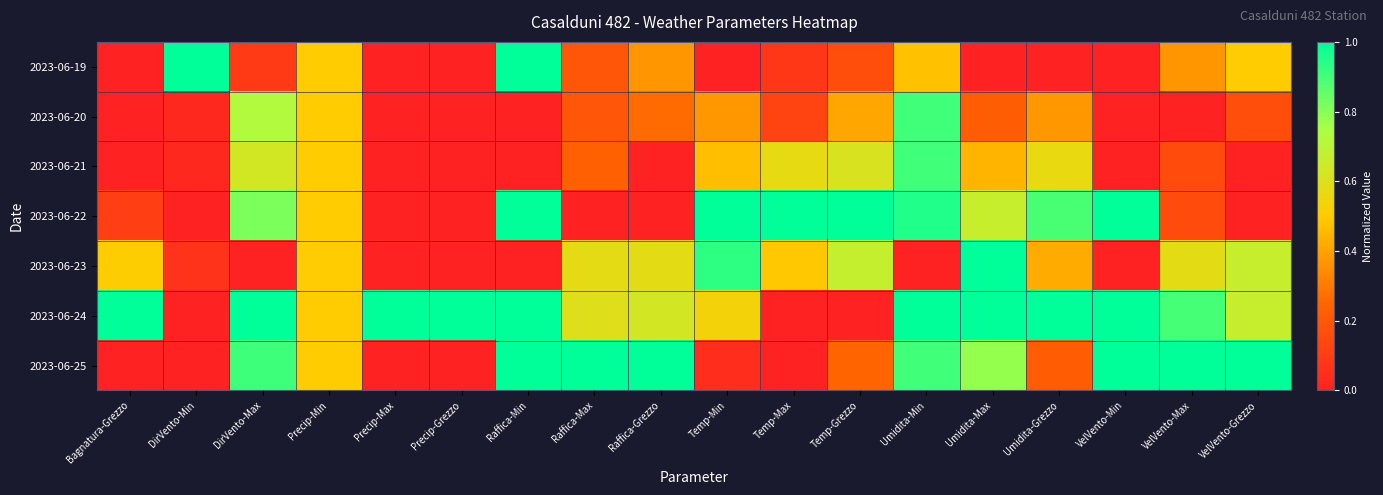

At VelVento-Max, list the series in order from largest to smallest.

2023-06-25, 2023-06-24, 2023-06-23, 2023-06-19, 2023-06-21, 2023-06-22, 2023-06-20